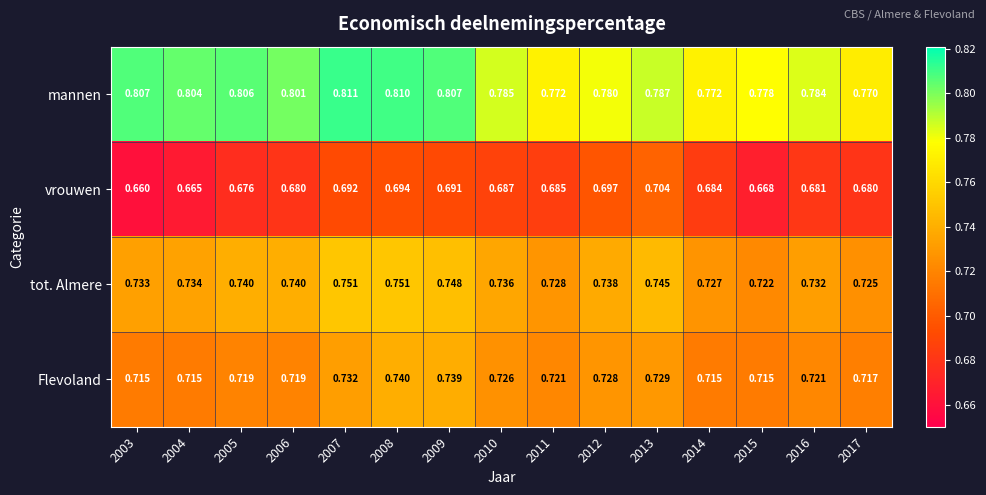

What is the total value across all series at 2006?

2.9